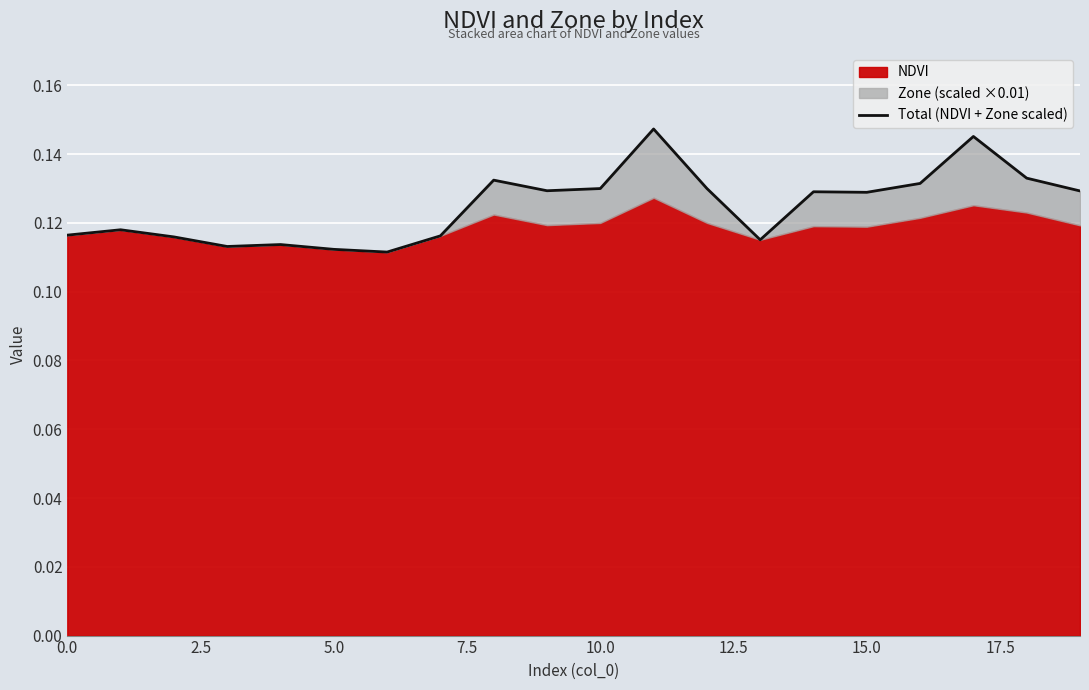

Which label corresponds to the largest value in the chart?

11